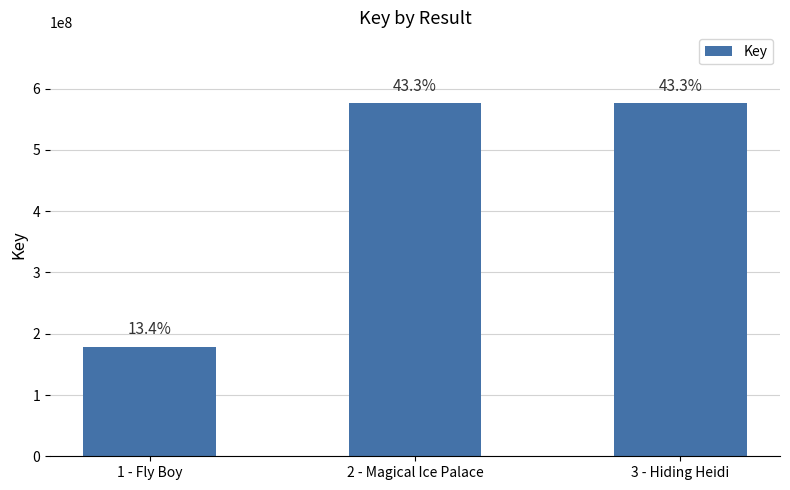

Reading left to right, extract all data points from this chart.

178976854	576584773	576585395